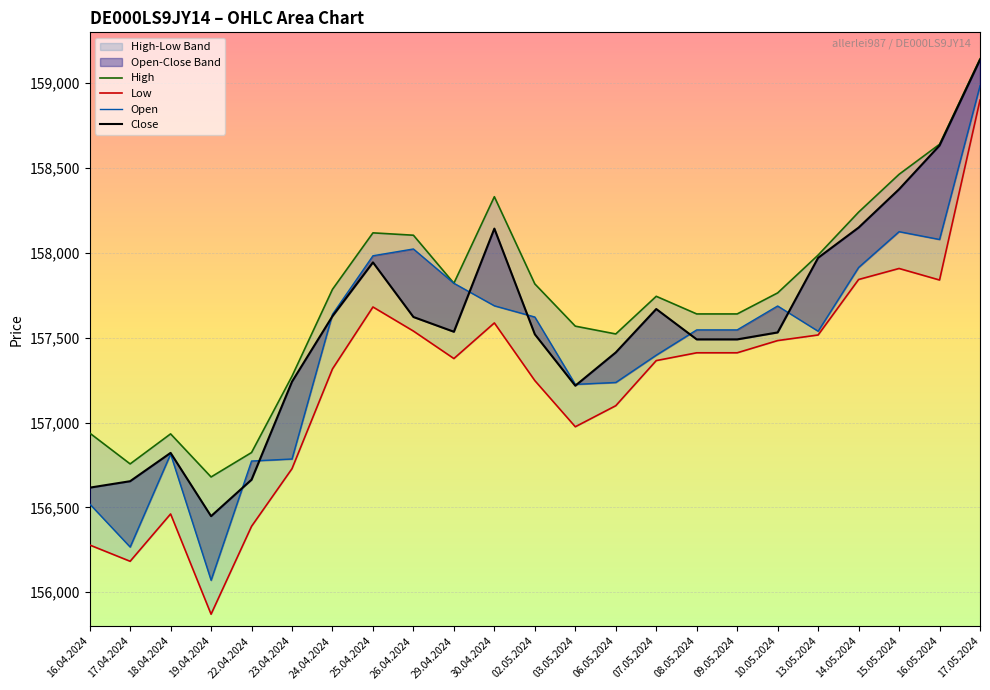

The value of Open at 10.05.2024 is 68957. True or false?

False